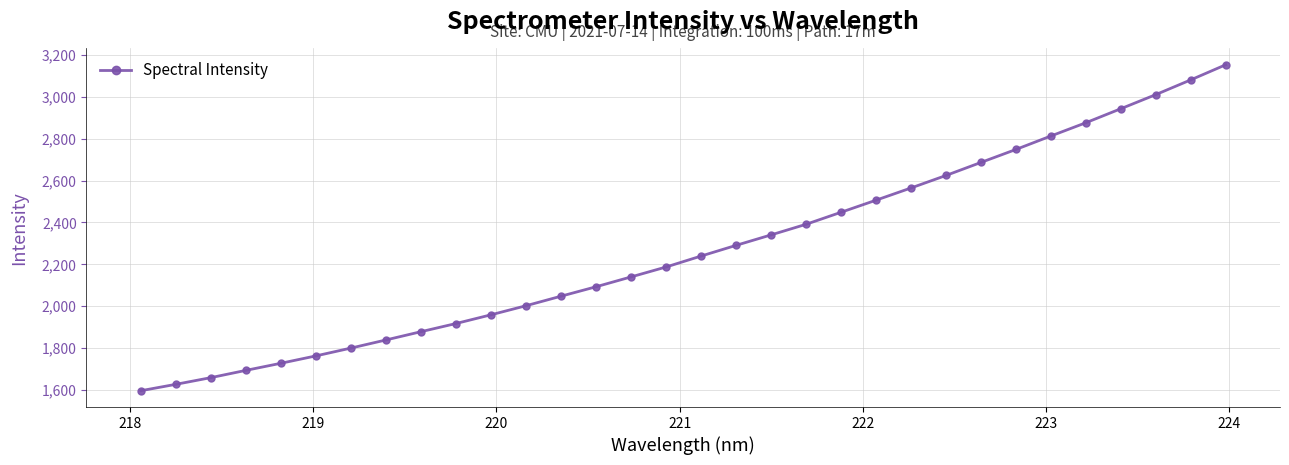

What is the sum of all values?

72646.8